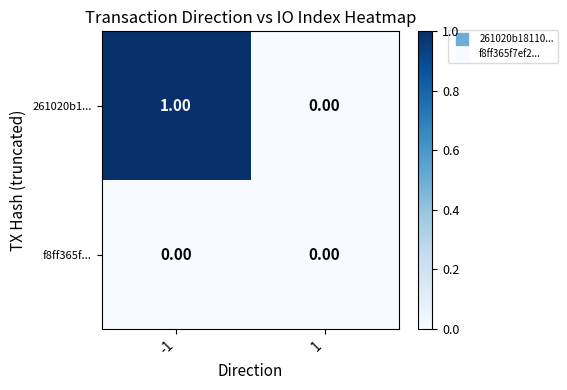

Which series has the largest total across all categories?

261020b1...